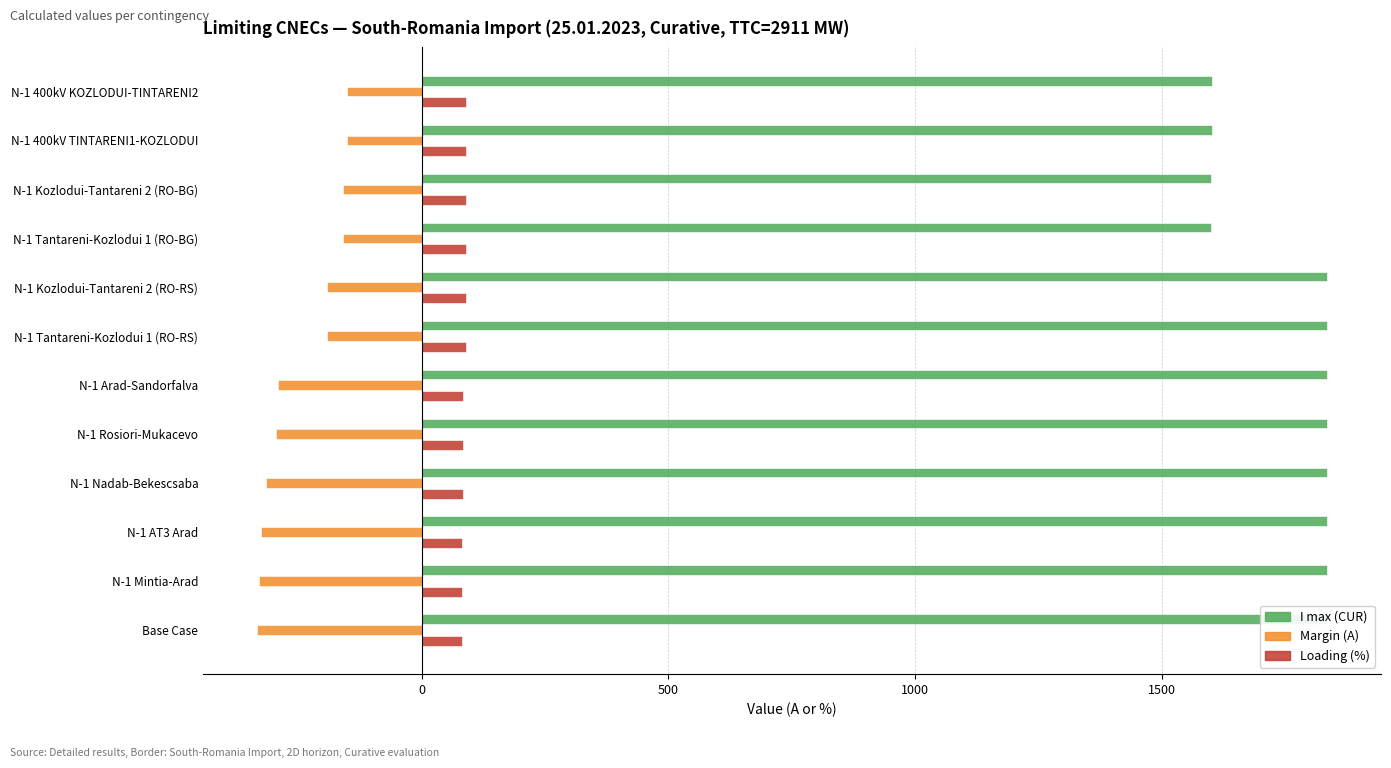

Reading left to right, extract all data points from this chart.

I max (CUR): 1601	1601	1600	1600	1836	1836	1836	1836	1836	1836	1836	1836
Margin (A): -151	-151	-159	-159	-191	-191	-290	-295	-315	-325	-330	-334
Loading (%): 91	91	90	90	90	90	84	84	83	82	82	82